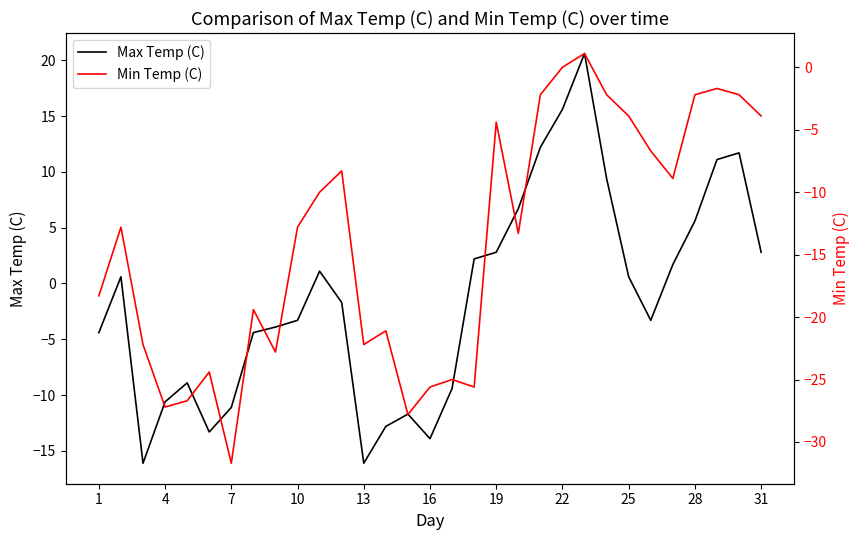

True or false: Max Temp (C) has a value of -2.5 at 1.

False